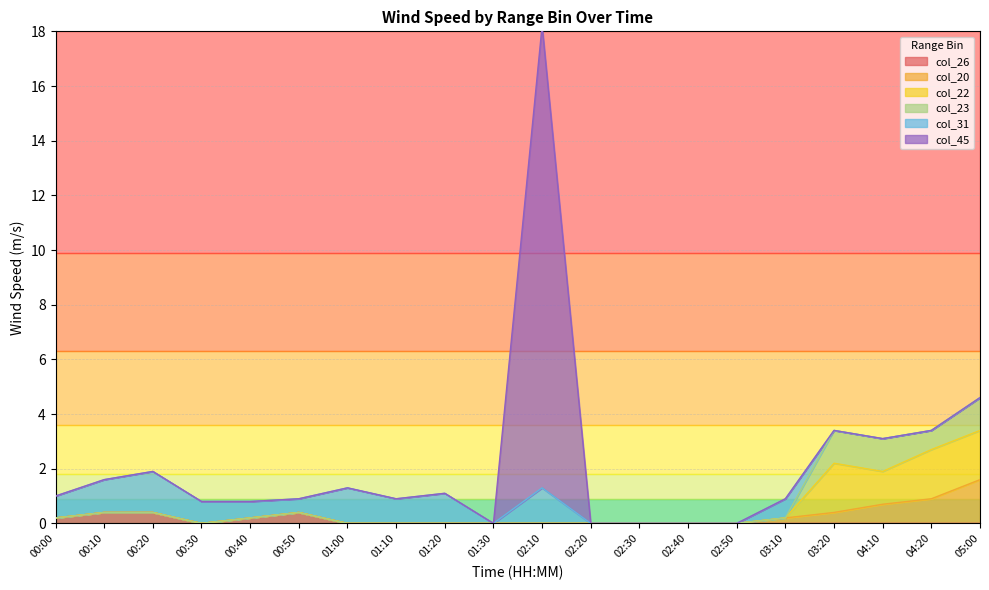

Which series changed the most between 00:10 and 04:20?

col_22